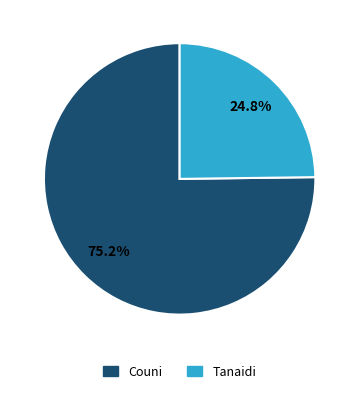

Count the number of slices in the pie.

2